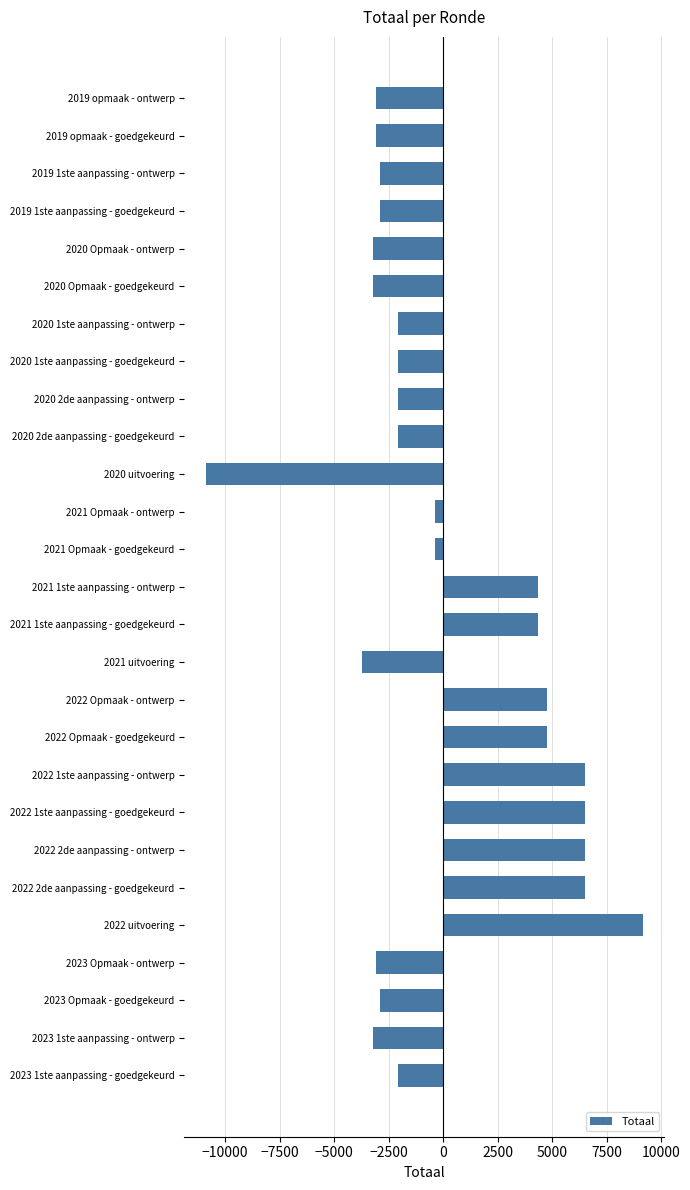

Between 2022 Opmaak - ontwerp and 2019 opmaak - goedgekeurd, which is larger?

2022 Opmaak - ontwerp